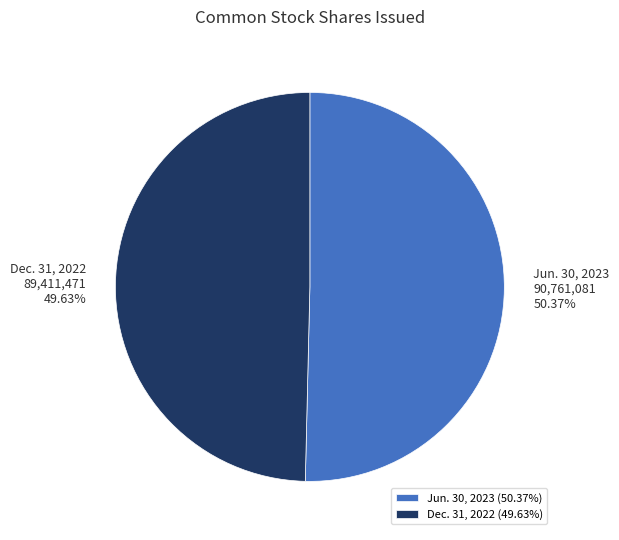

To the nearest percent, what is the difference between the largest and smallest slice percentages?

1%